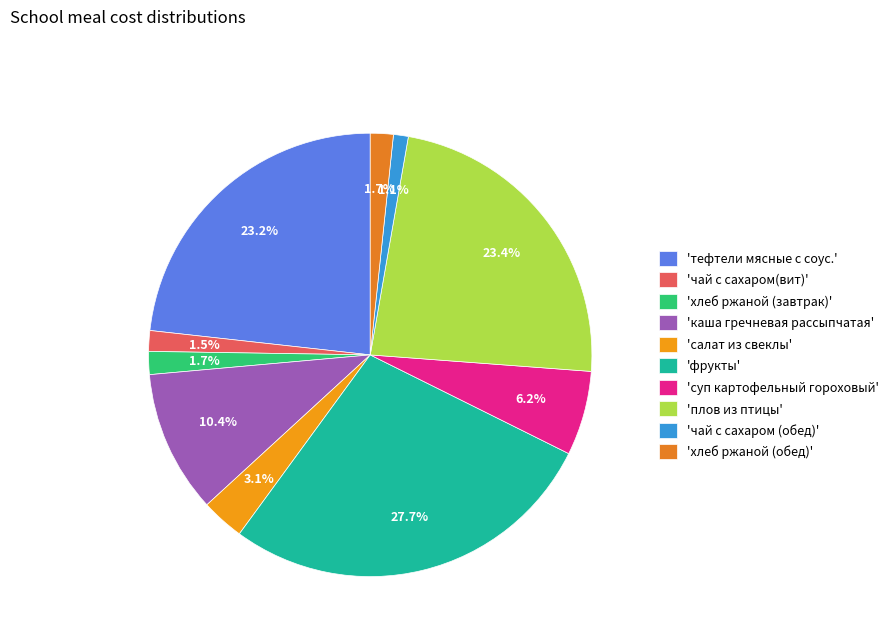

To the nearest percent, what is the difference between the largest and smallest slice percentages?

27%